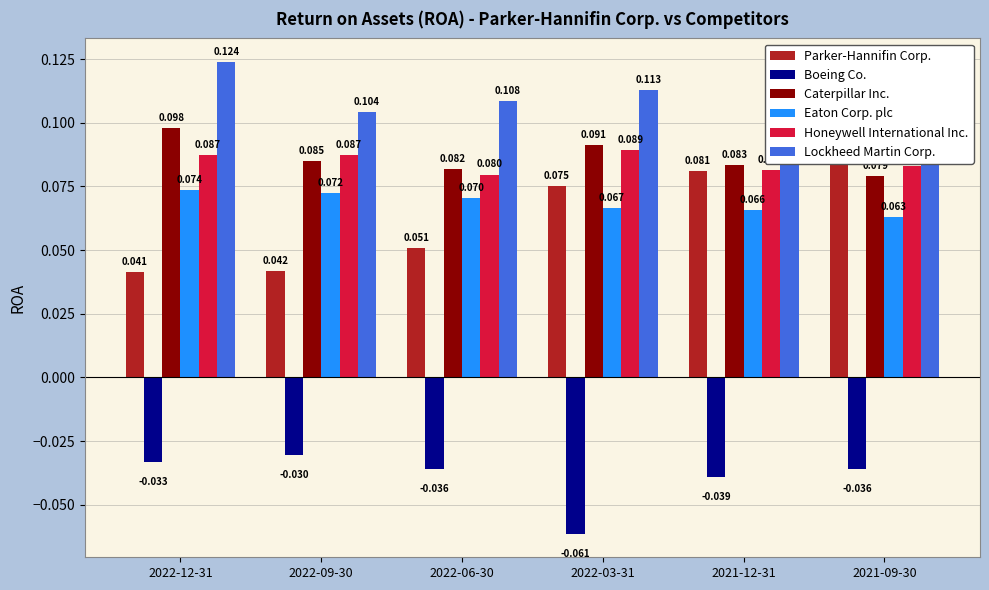

What position from the left is 2021-09-30?

6